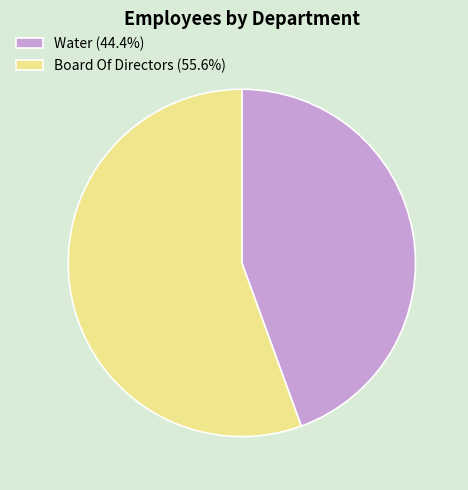

Which slice is the largest?

Board Of Directors